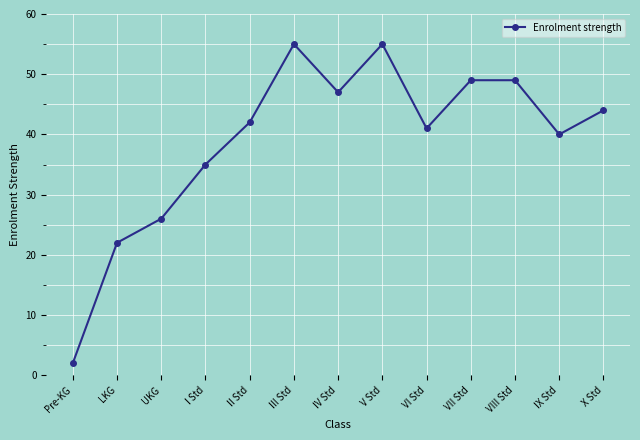

How many interior local valleys (lower than both neighbors) does the data have?

3